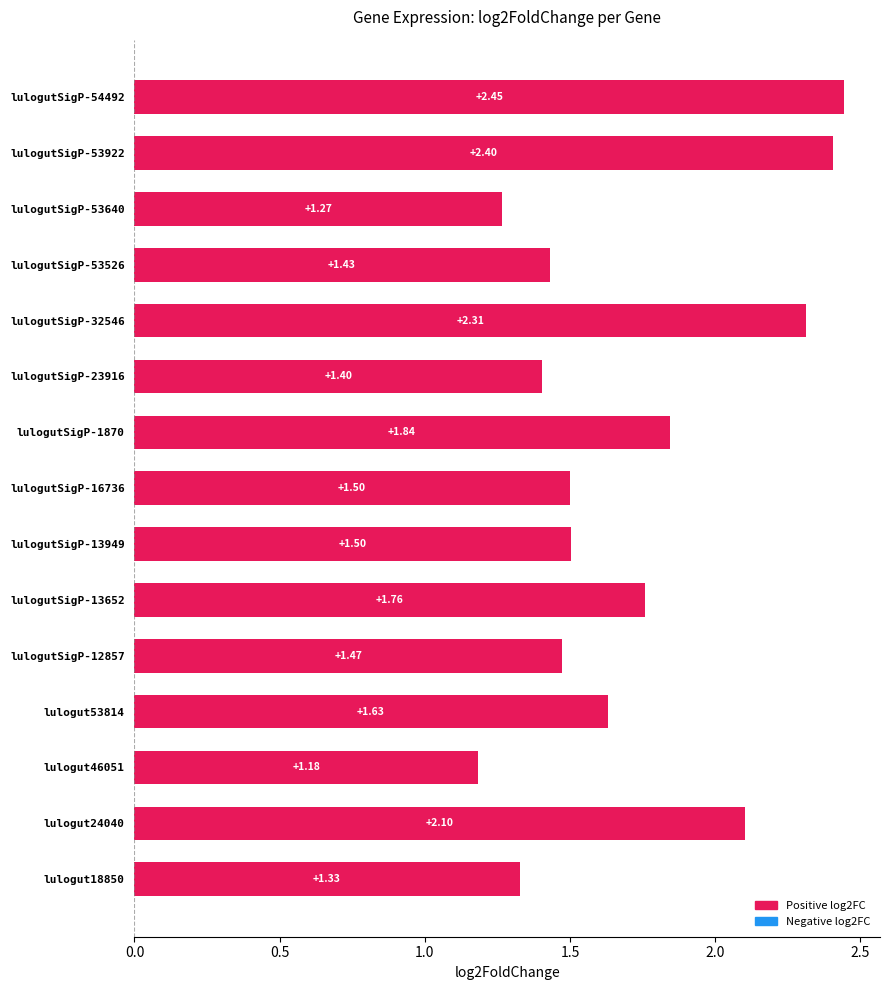

What is the difference between the second highest and second lowest values?

1.1